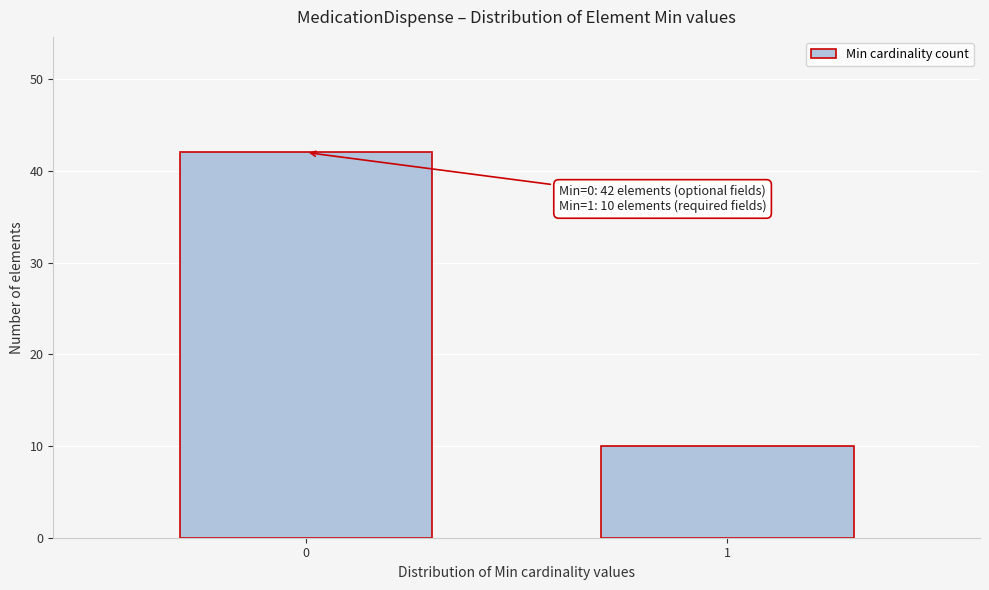

Reading right to left, what are all the values shown in this chart?

1=10	0=42